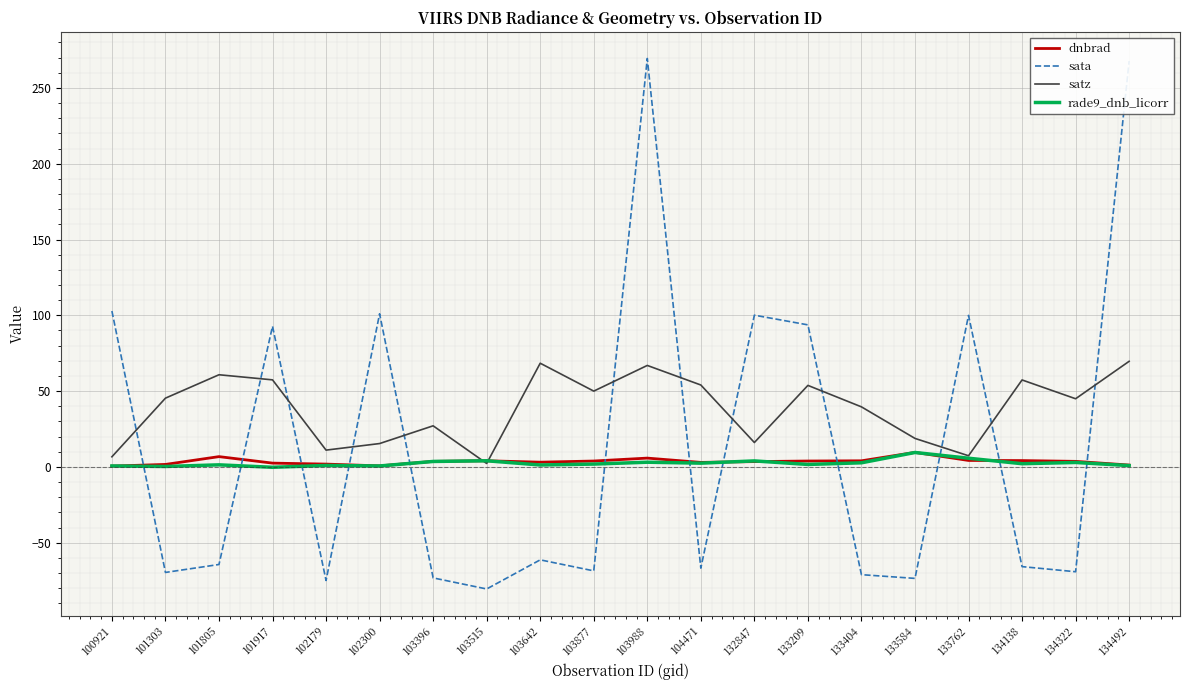

Which series has the largest total across all categories?

satz